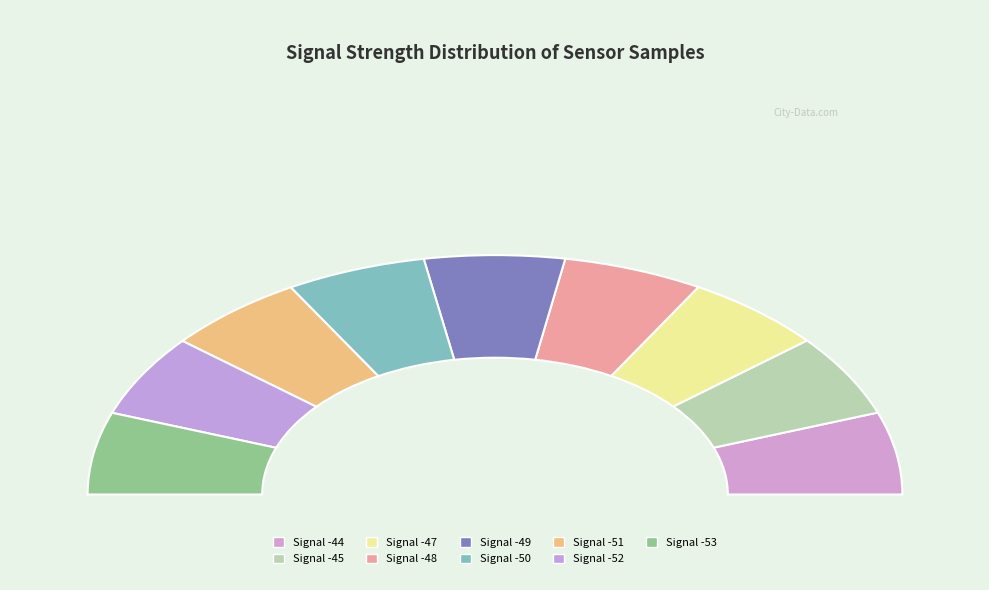

Is it true that -49 is 10% of the pie?

True